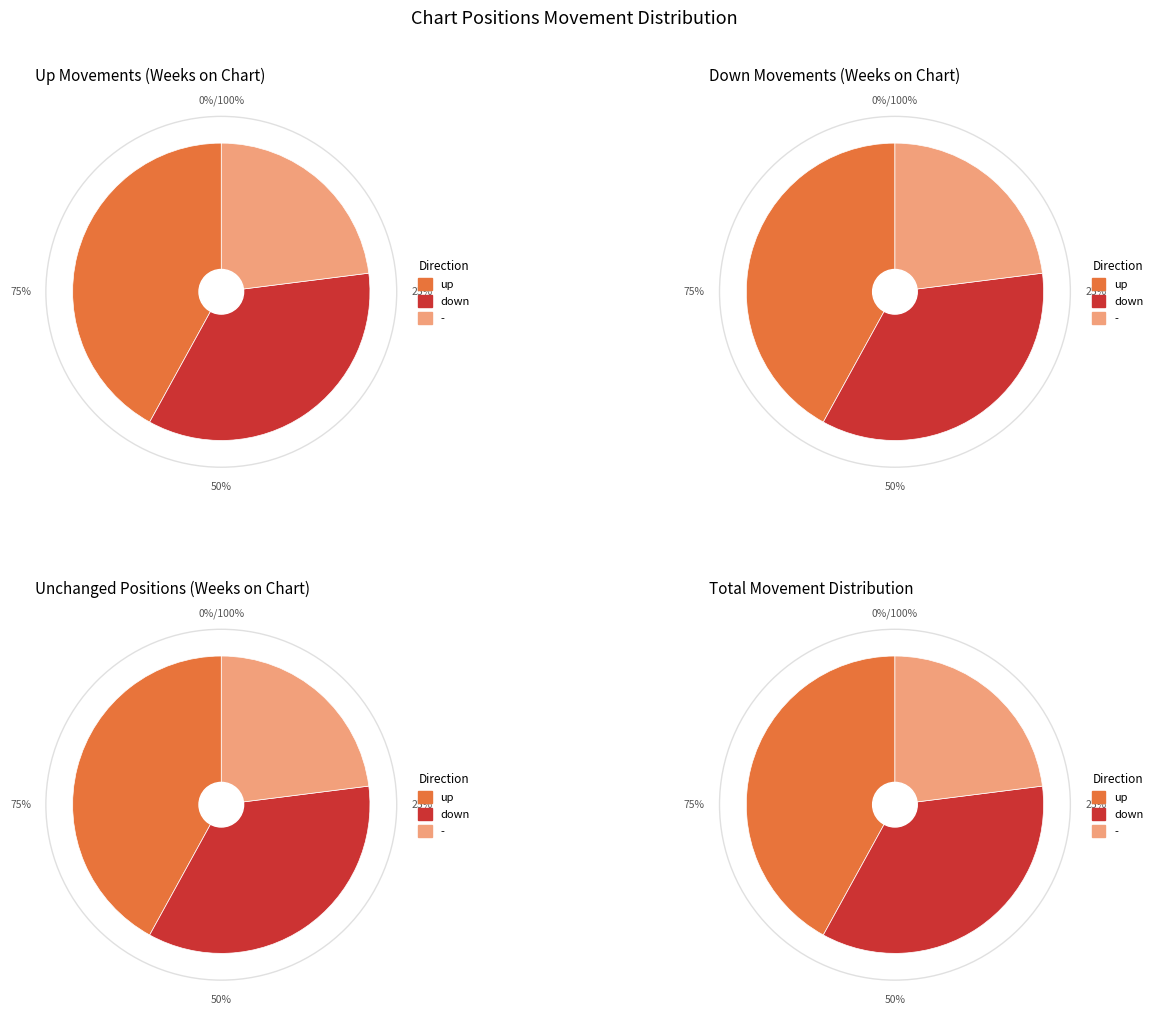

Does any single category account for the majority?

No